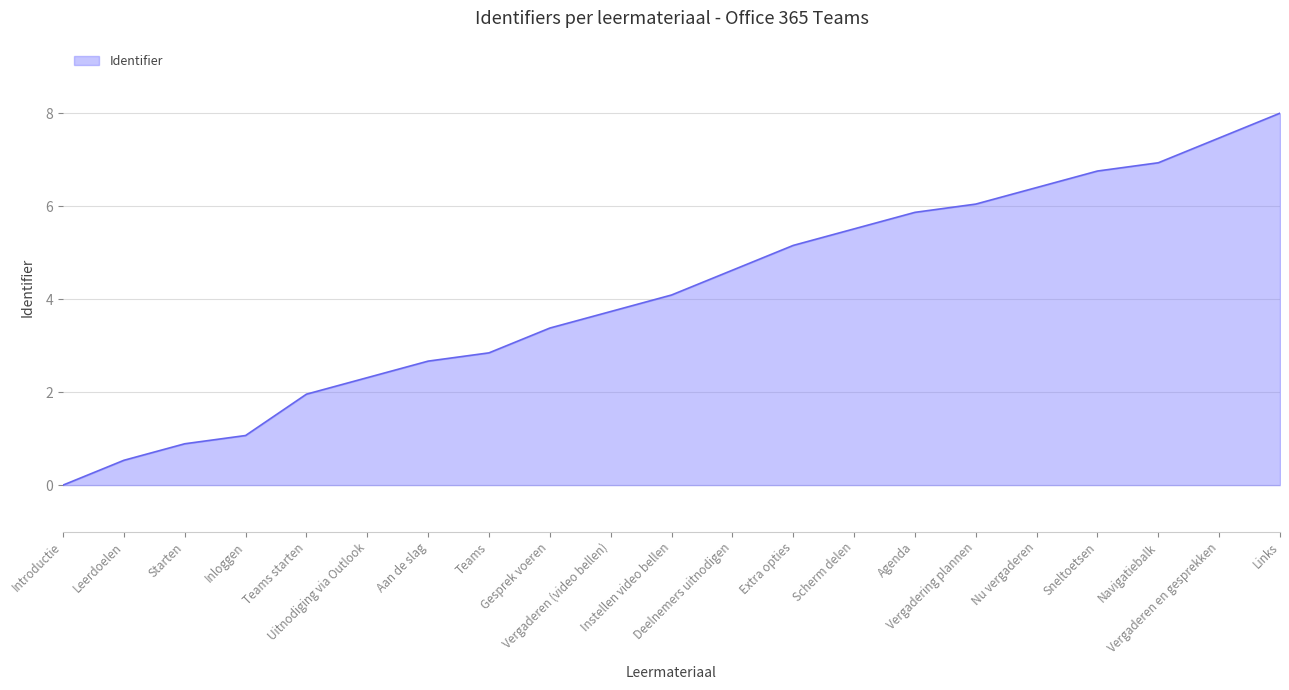

How many values are above zero?

20